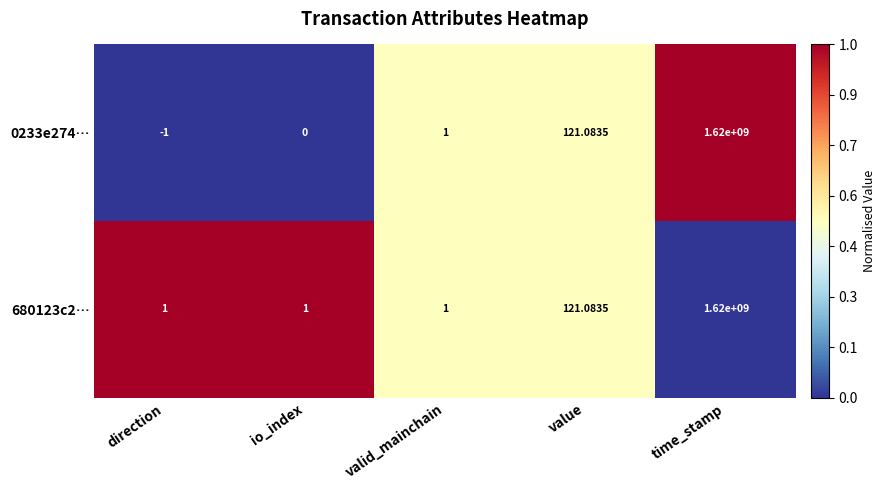

Rank the categories by 0233e274… value from lowest to highest.

direction, io_index, valid_mainchain, value, time_stamp